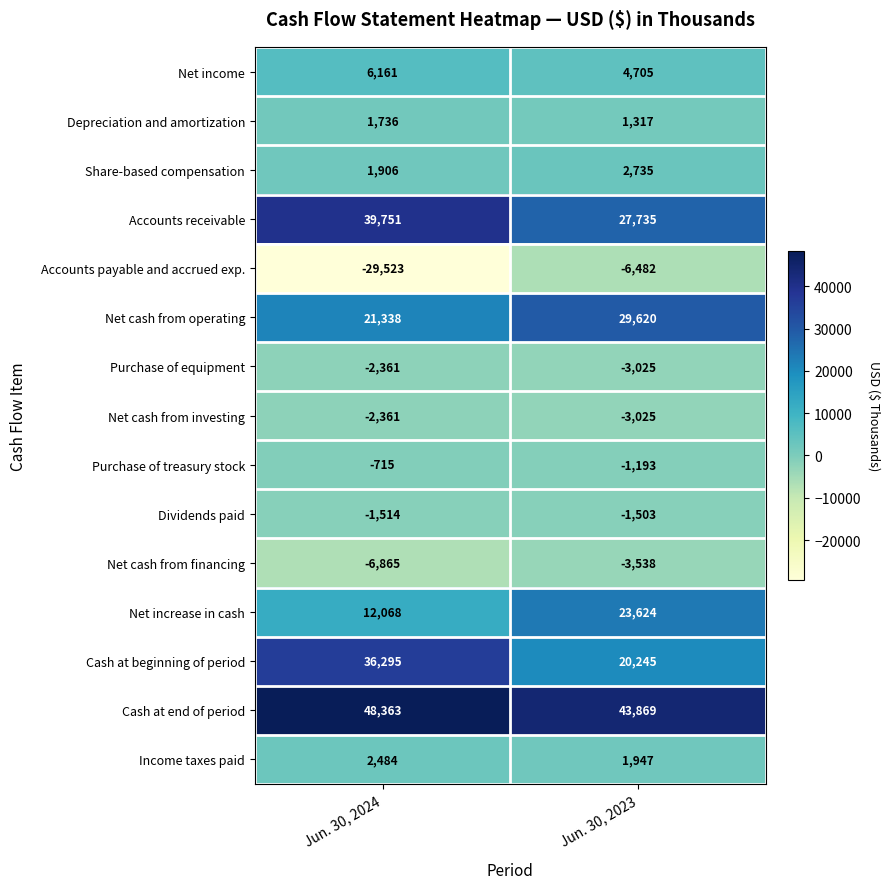

List the labels in order of Depreciation and amortization value, smallest first.

Jun. 30, 2023, Jun. 30, 2024